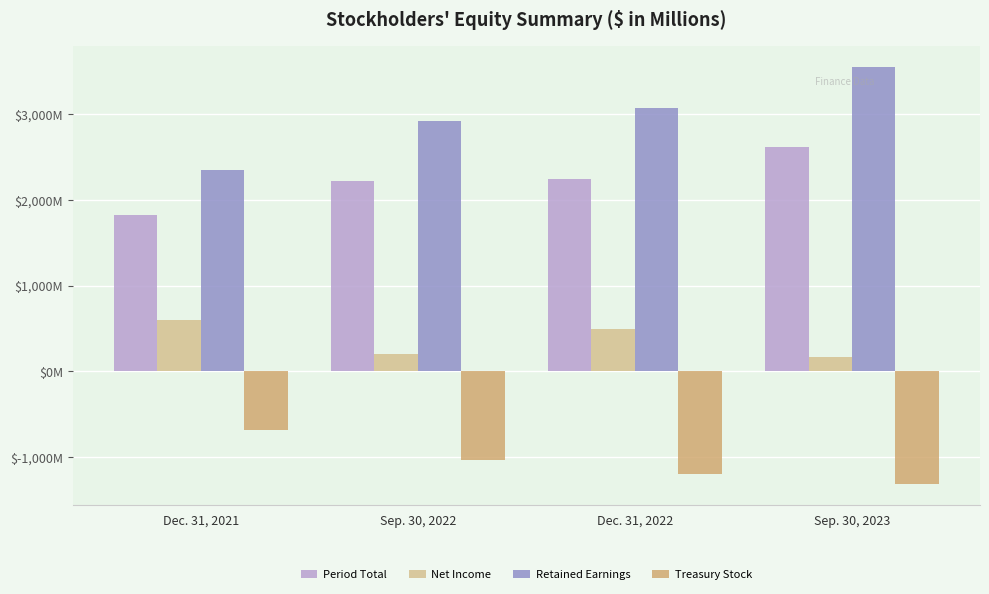

Which label corresponds to the largest value in the chart?

Sep. 30, 2023